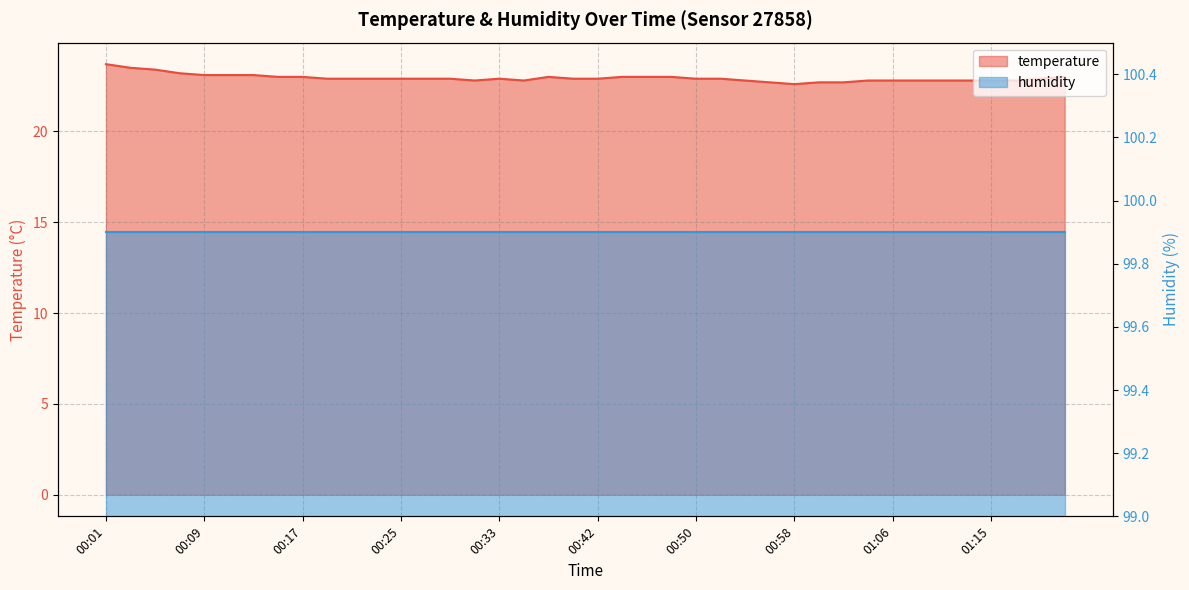

True or false: the data has more than 1 interior local peaks.

True